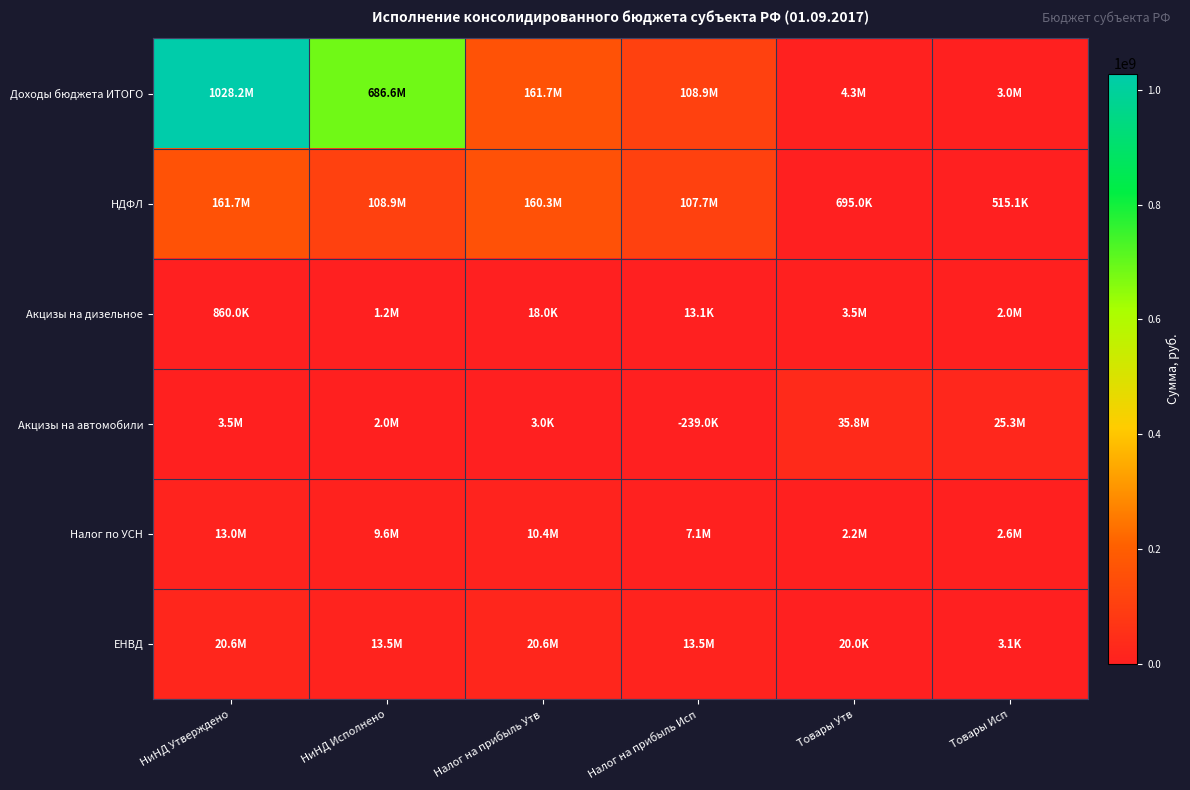

Reading left to right, transcribe all the data shown in this chart.

Доходы бюджета ИТОГО: НиНД Утверждено=1028187849.0	НиНД Исполнено=686586772.5	Налог на прибыль Утв=161700000.0	Налог на прибыль Исп=108948594.8	Товары Утв=4334000.0	Товары Исп=3027735.0
НДФЛ: НиНД Утверждено=161700000.0	НиНД Исполнено=108948594.8	Налог на прибыль Утв=160259000.0	Налог на прибыль Исп=107712391.5	Товары Утв=695000.0	Товары Исп=515102.8
Акцизы на дизельное: НиНД Утверждено=860000.0	НиНД Исполнено=1213631.2	Налог на прибыль Утв=18000.0	Налог на прибыль Исп=13051.8	Товары Утв=3453000.0	Товары Исп=2040037.9
Акцизы на автомобили: НиНД Утверждено=3453000.0	НиНД Исполнено=2040037.9	Налог на прибыль Утв=3000.0	Налог на прибыль Исп=-238985.9	Товары Утв=35773000.0	Товары Исп=25314357.0
Налог по УСН: НиНД Утверждено=13000000.0	НиНД Исполнено=9628799.2	Налог на прибыль Утв=10400000.0	Налог на прибыль Исп=7066933.8	Товары Утв=2210000.0	Товары Исп=2557223.2
ЕНВД: НиНД Утверждено=20573000.0	НиНД Исполнено=13534226.8	Налог на прибыль Утв=20553000.0	Налог на прибыль Исп=13531082.9	Товары Утв=20000.0	Товары Исп=3143.9